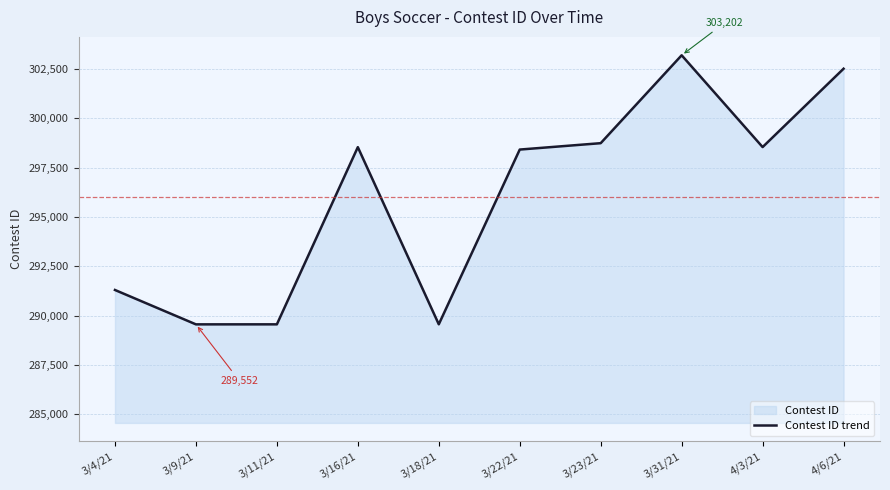

Where is the first local minimum?

3/9/21